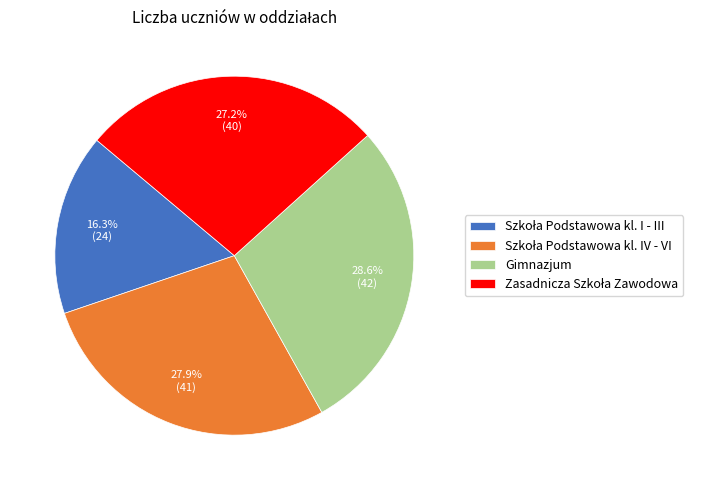

Which slice is the largest?

Gimnazjum